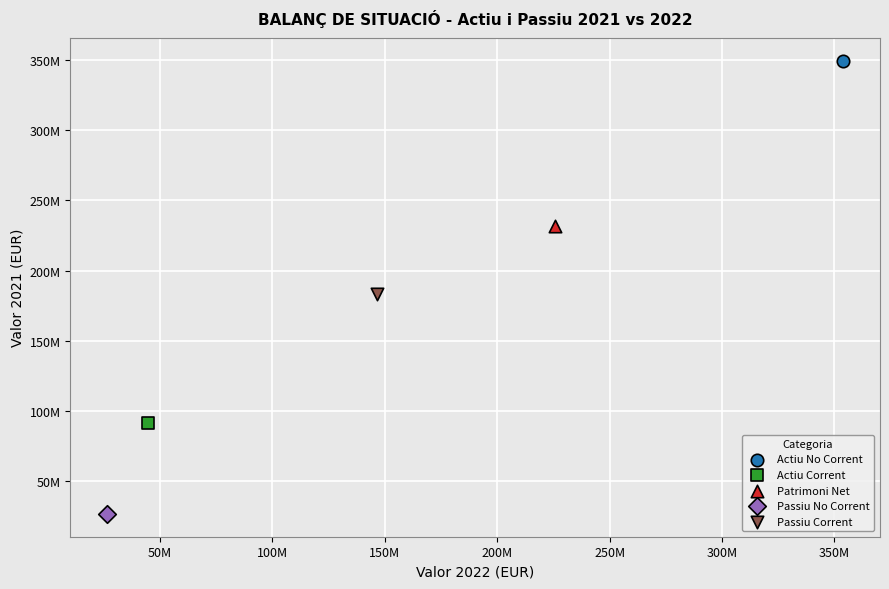

Which series contains the highest Y value?

Actiu No Corrent